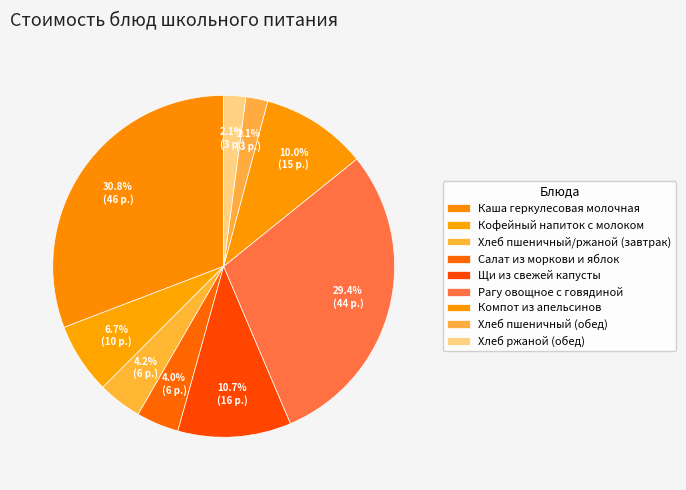

How many slices are in this pie chart?

9